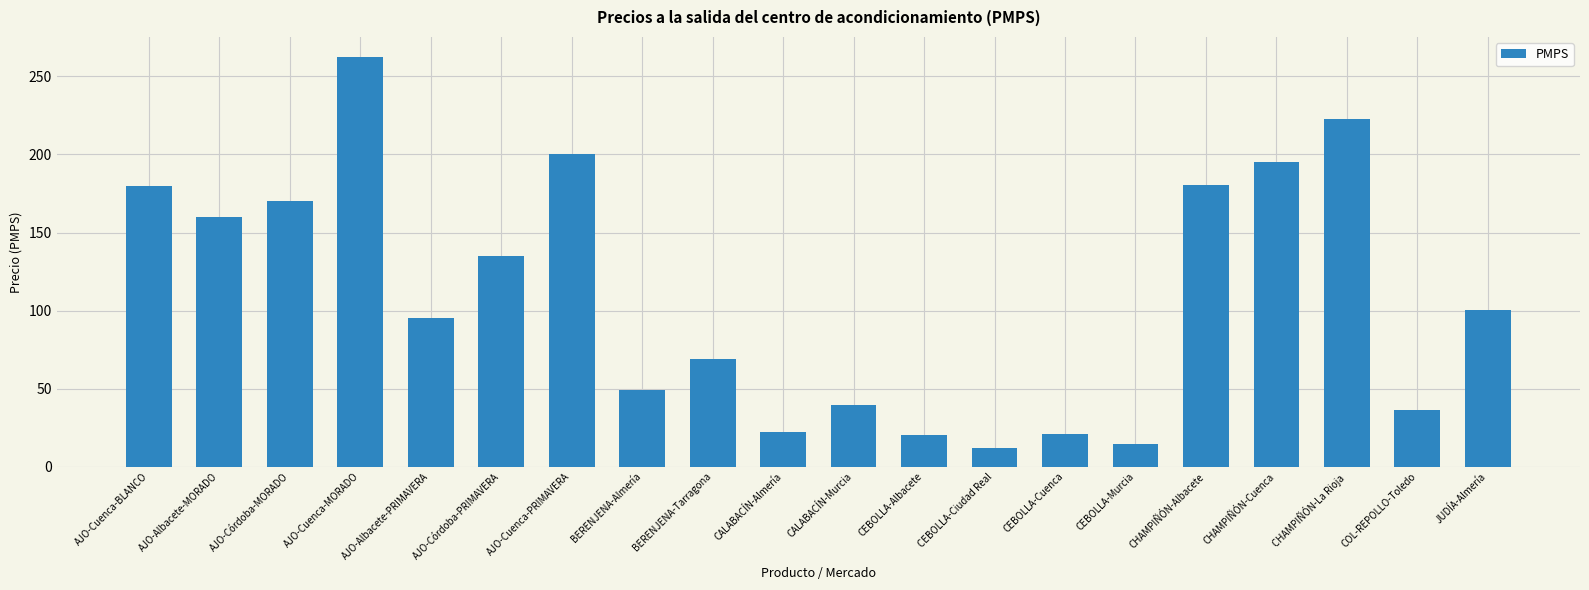

What is the label of the 12th bar from the right?

BERENJENA-Tarragona